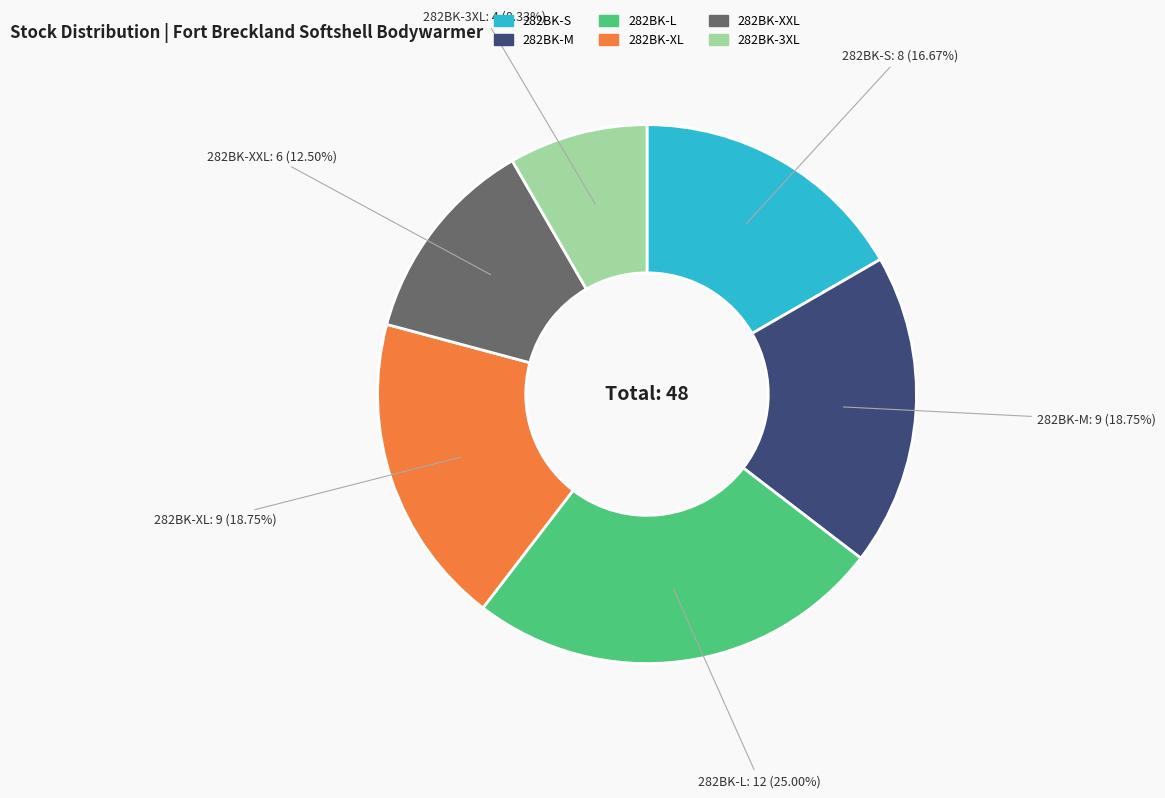

To the nearest percent, what is the difference between the 282BK-L and 282BK-M slice percentages?

6%